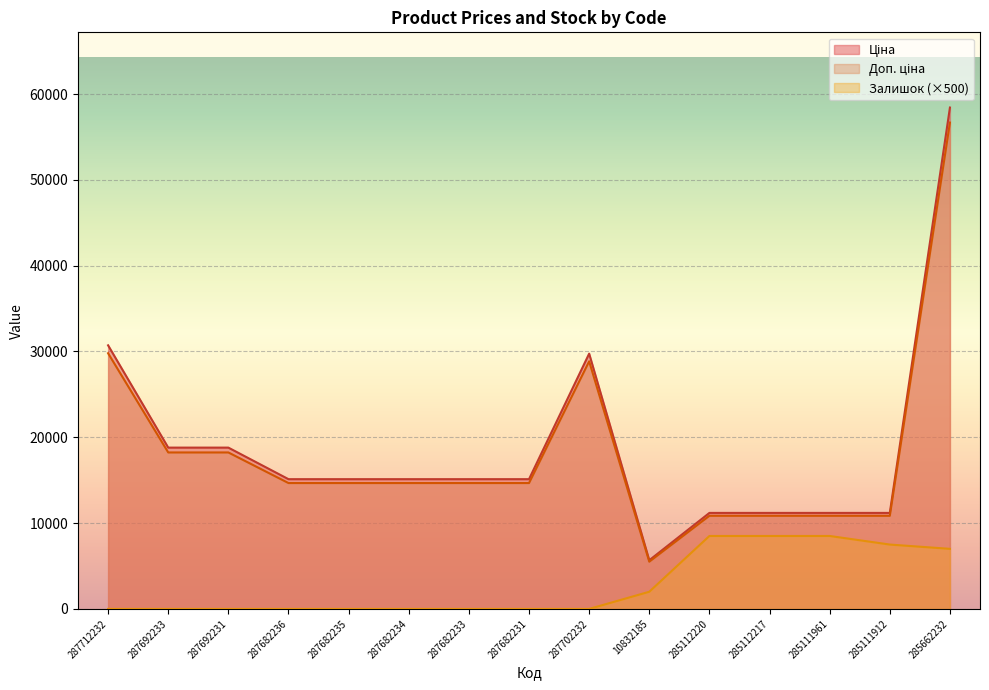

True or false: Ціна and Залишок cross at least once.

False